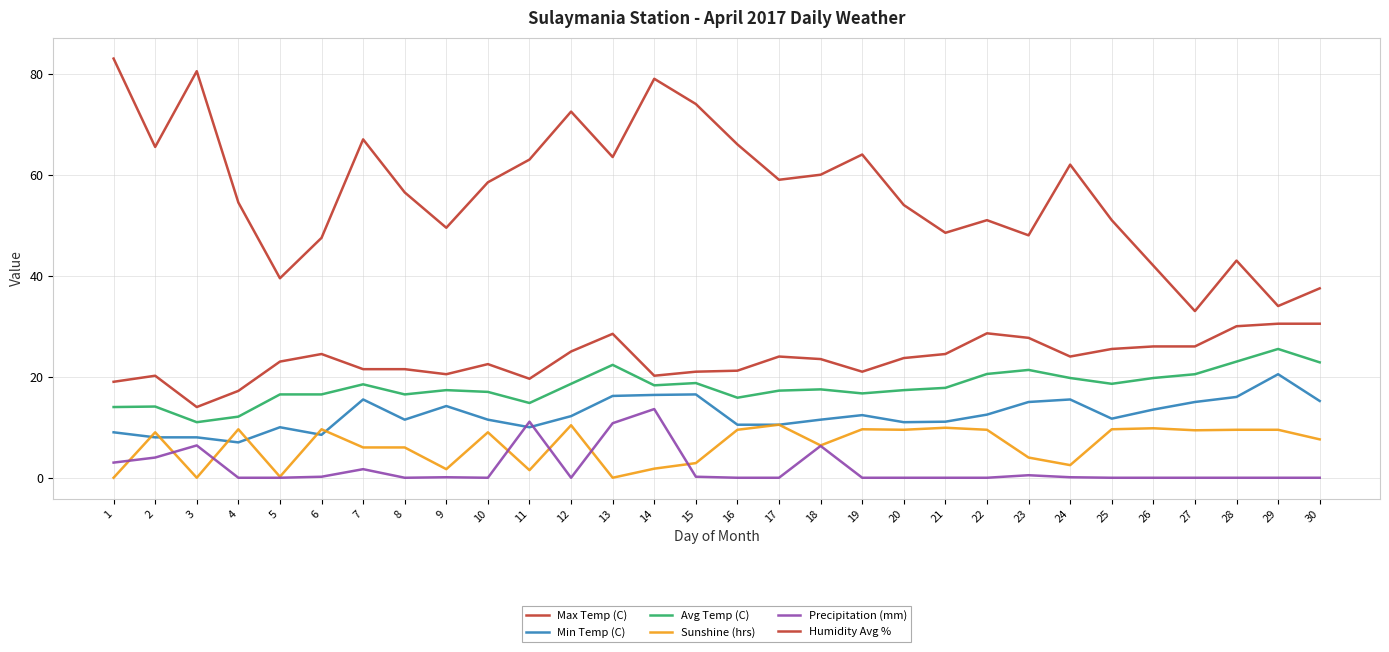

List the labels in order of Sunshine (hrs) value, smallest first.

1, 3, 13, 5, 11, 9, 14, 24, 15, 23, 7, 8, 18, 30, 2, 10, 27, 16, 20, 22, 28, 29, 4, 6, 19, 25, 26, 21, 12, 17